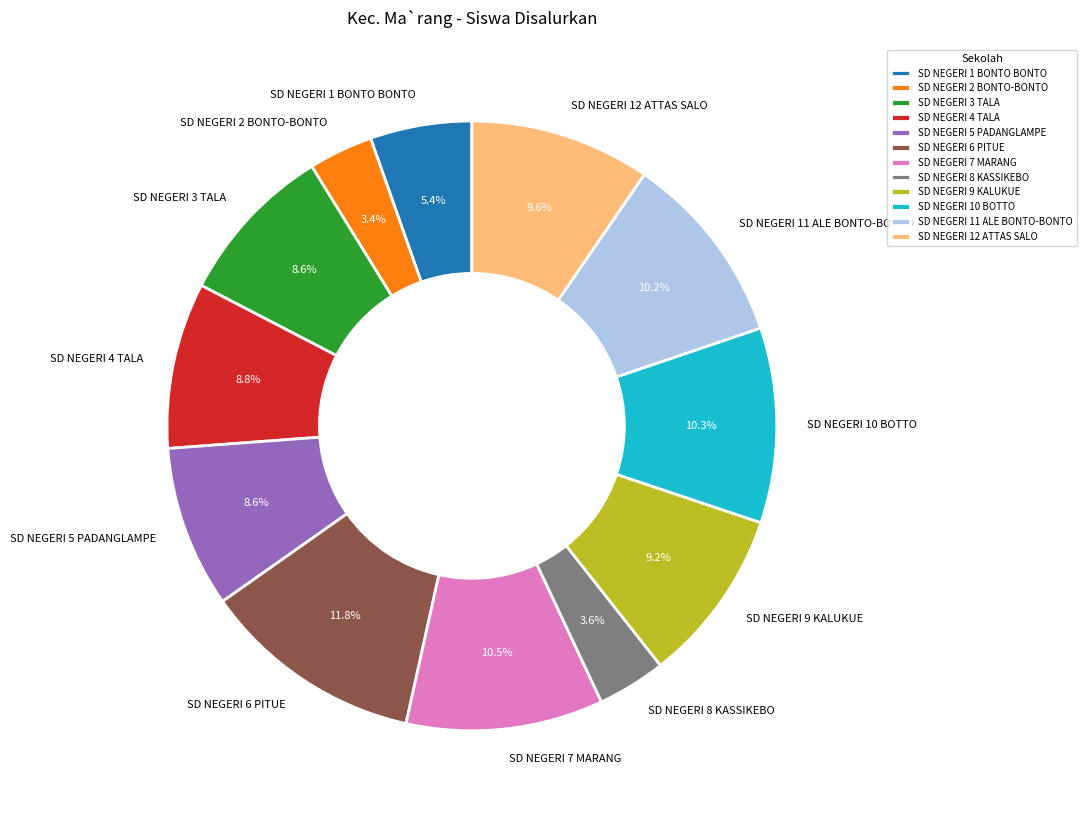

What is the largest slice in the pie chart?

SD NEGERI 6 PITUE